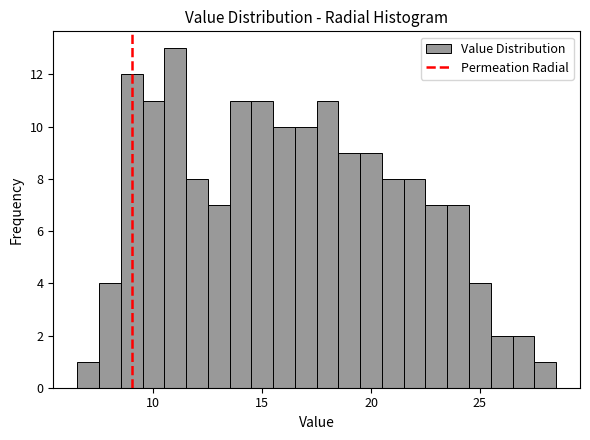

Around what value on the x-axis is the tallest bar? Give the approximate position of its centre, as read against the axis.

11.0